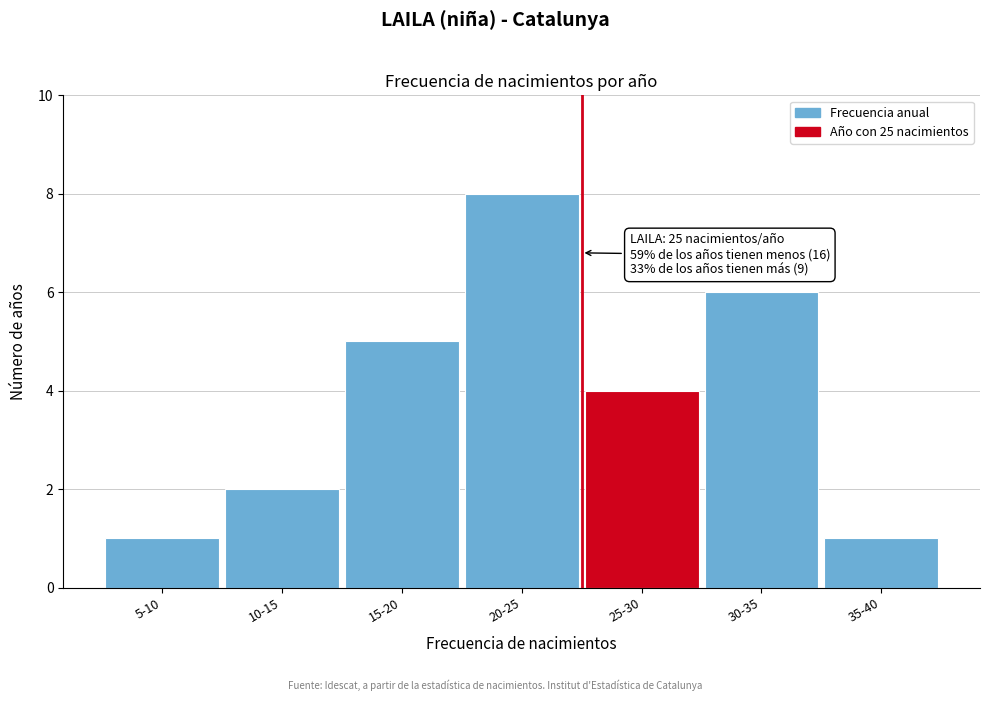

Reading right to left, extract all data points from this chart.

35-40=1	30-35=6	25-30=4	20-25=8	15-20=5	10-15=2	5-10=1